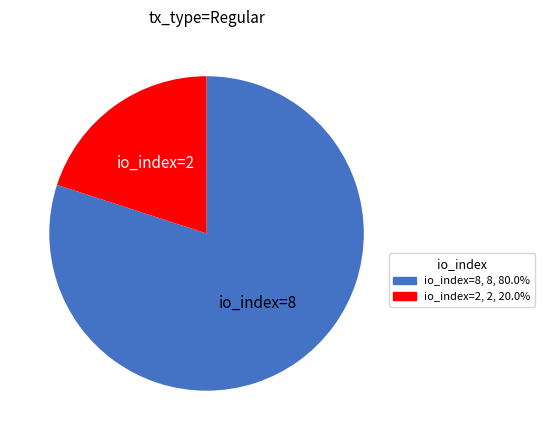

Combined, do io_index=8, 8, 80.0% and io_index=2, 2, 20.0% account for over 50%?

Yes